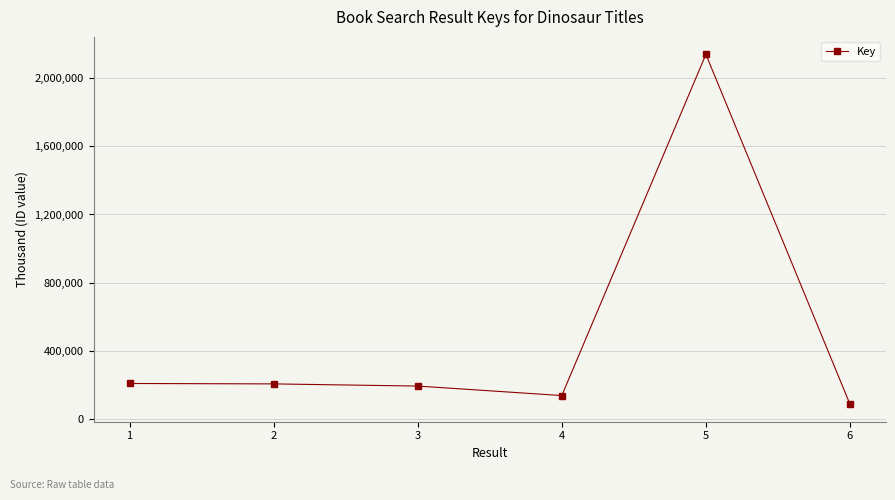

Is this an area chart (filled region under the line)?

No